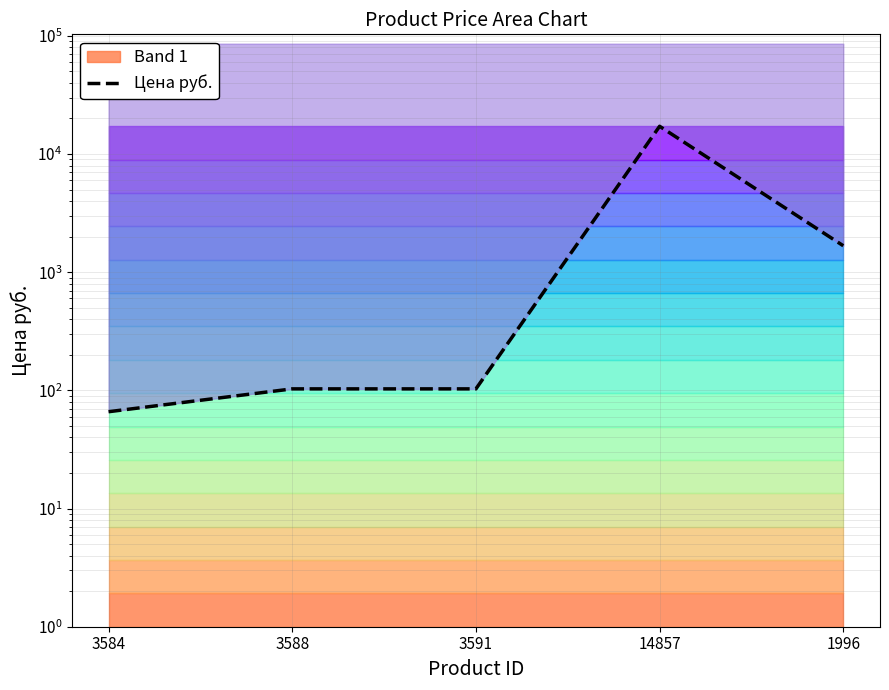

How many lines are shown in the chart?

1